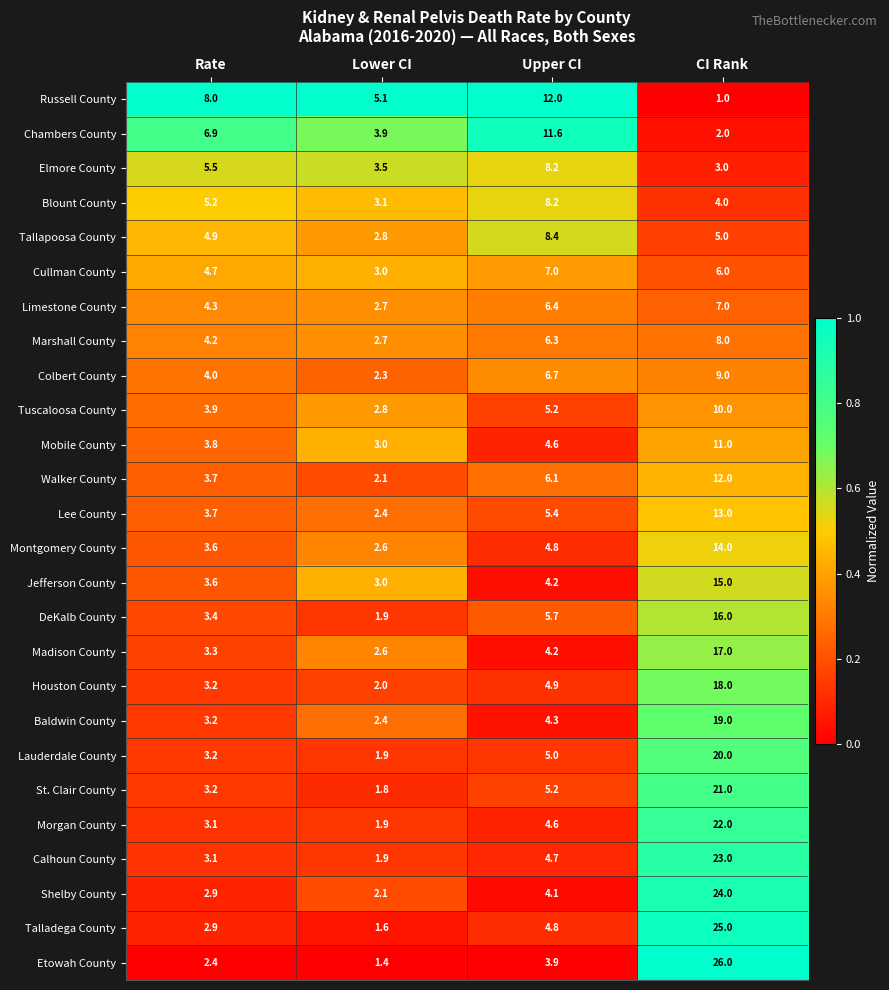

List the labels in order of Marshall County value, smallest first.

Lower CI, Rate, Upper CI, CI Rank